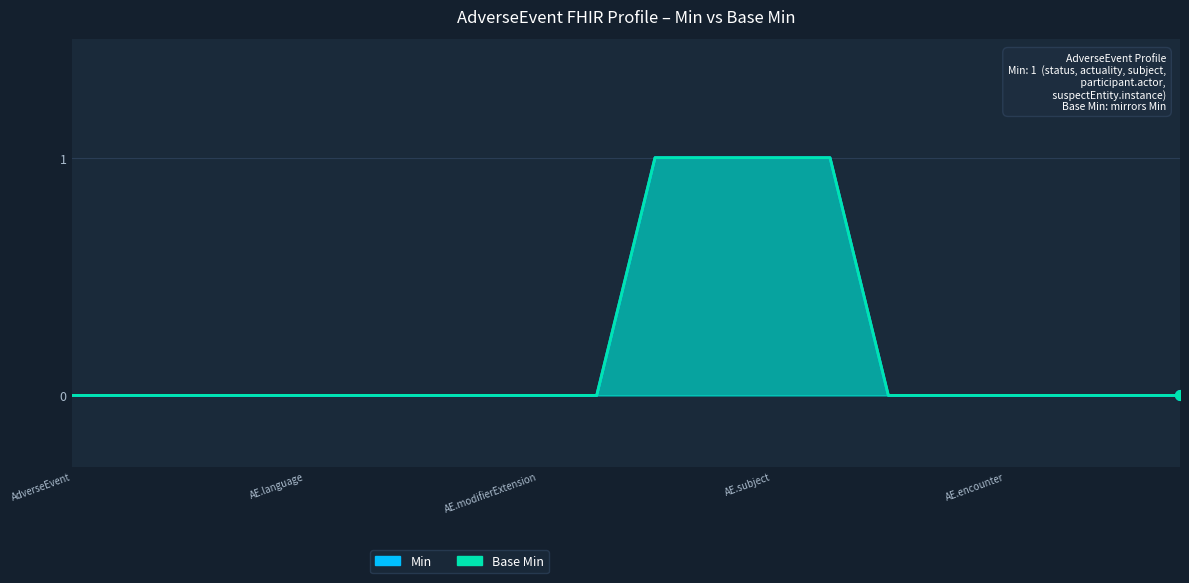

What are all the series names shown in the legend?

Min, Base Min